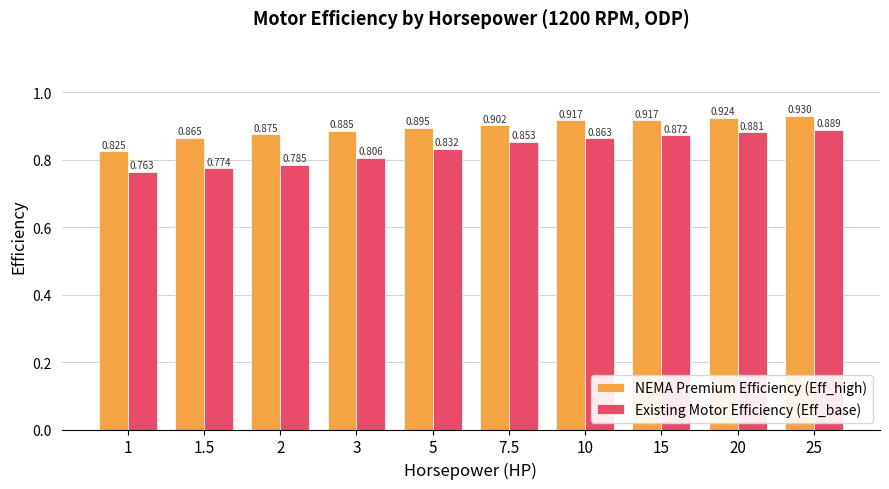

List the series in order of their overall mean, lowest first.

Existing Motor Efficiency (Eff_base), NEMA Premium Efficiency (Eff_high)